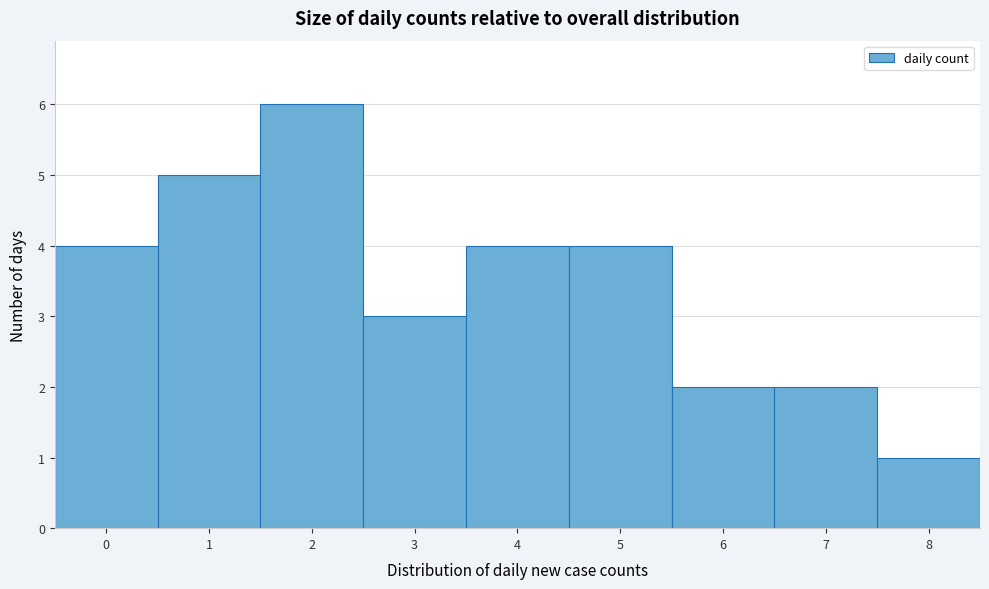

Reading left to right, transcribe this chart: for each bar, give the range it covers on the x-axis and its height. The values are not printed on the chart, so give them approximately, as read against the axis.

-0.5 to 0.5: 4
0.5 to 1.5: 5
1.5 to 2.5: 6
2.5 to 3.5: 3
3.5 to 4.5: 4
4.5 to 5.5: 4
5.5 to 6.5: 2
6.5 to 7.5: 2
7.5 to 8.5: 1